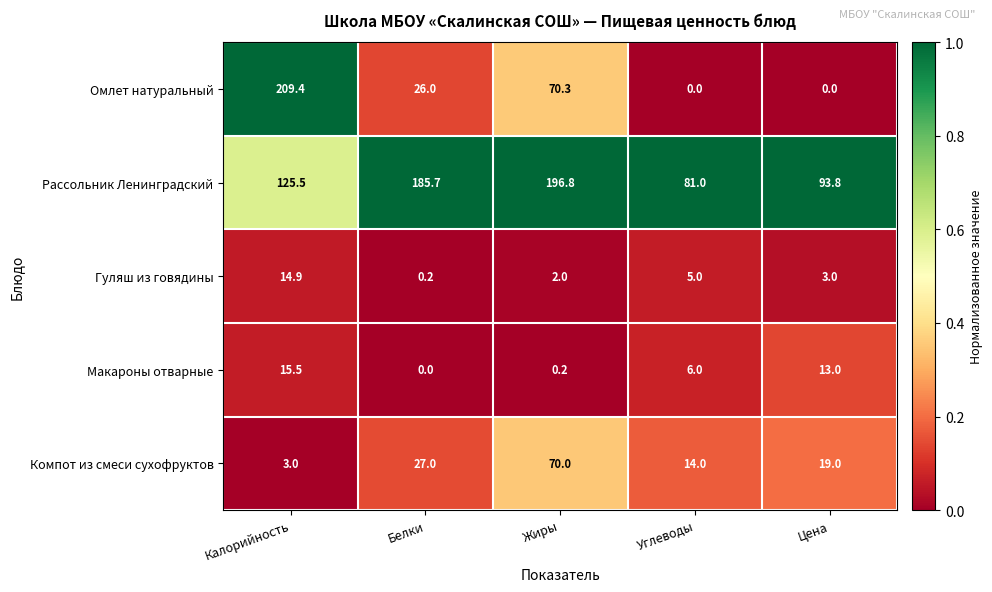

What is the spread (max minus min) of values at Цена?

93.8